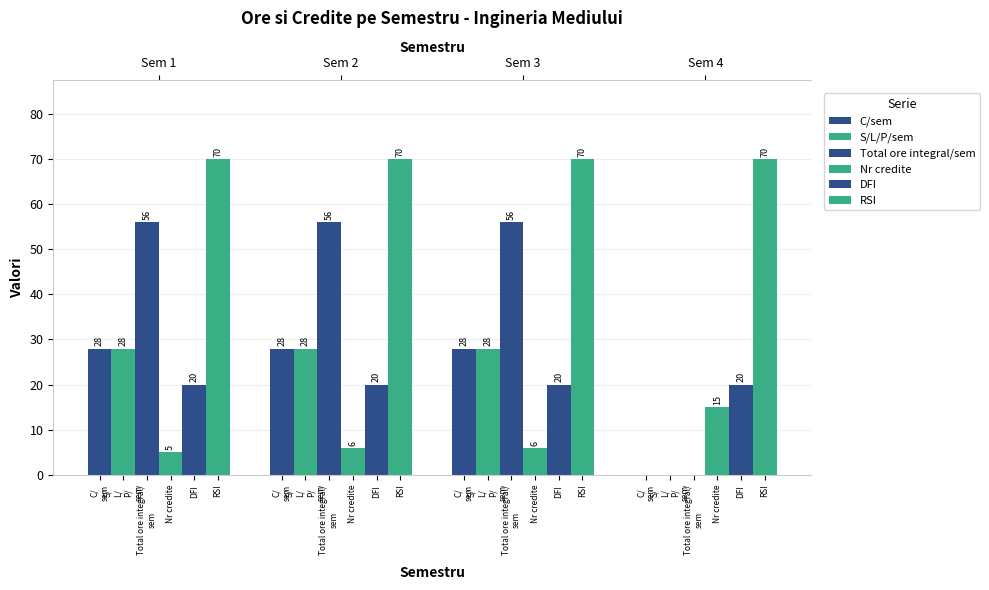

Is the value of S/L/P/sem at Total ore integral/
sem greater than the value of C/sem at Total ore integral/
sem?

No